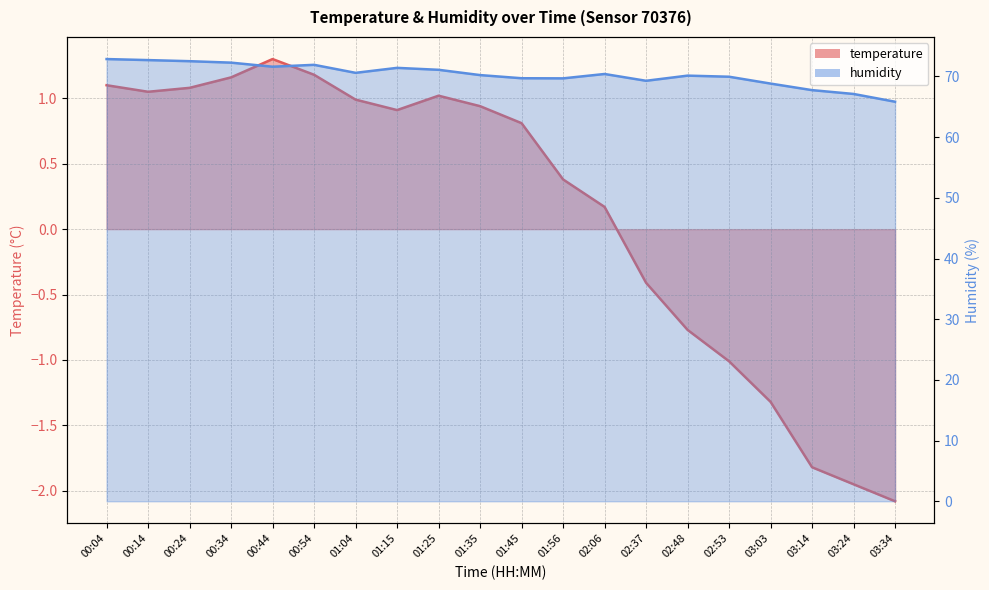

Is the value of temperature at 00:54 greater than the value of humidity at 01:56?

No